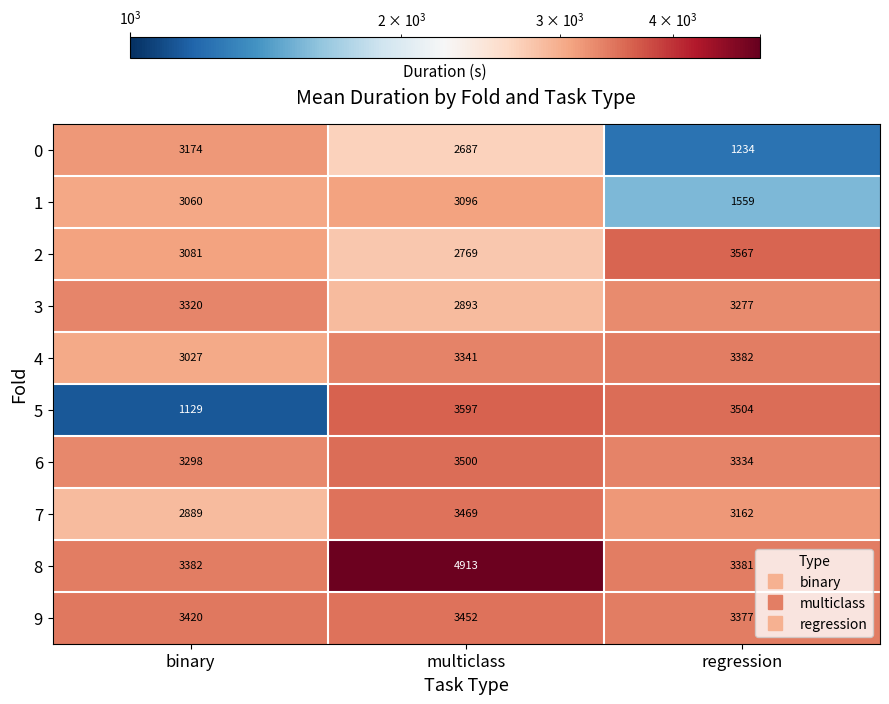

Between binary and regression, which series saw the biggest shift?

5